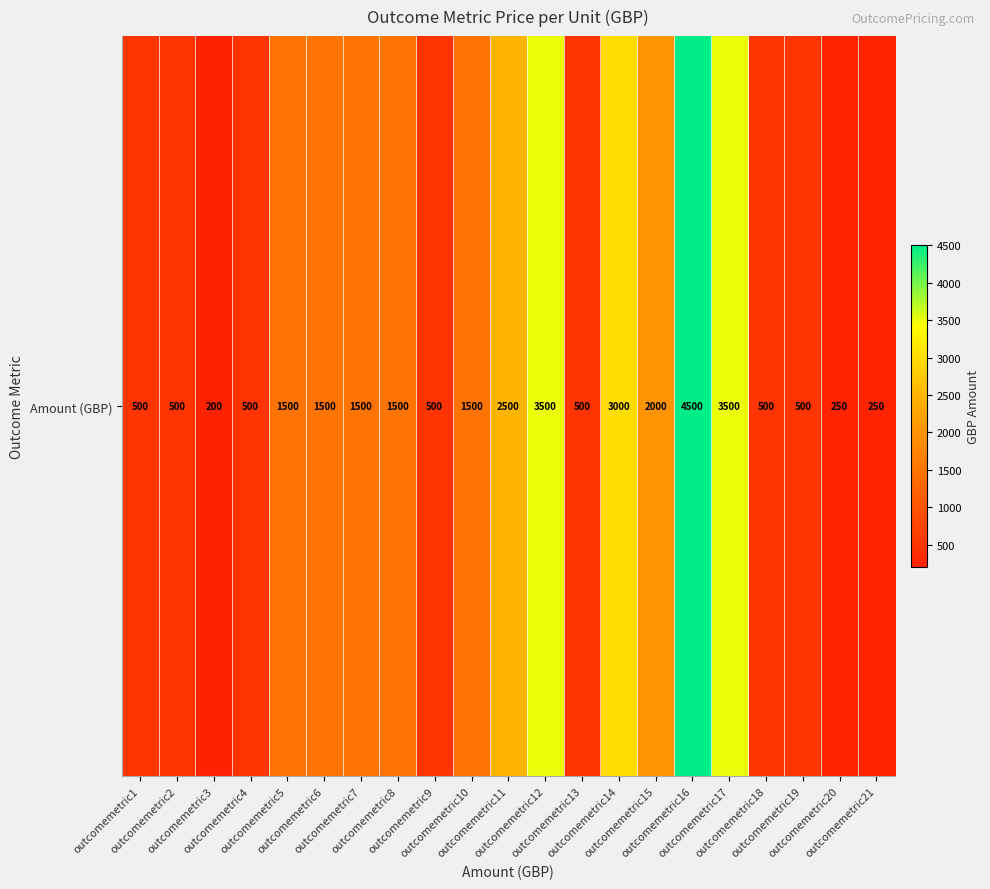

The value at outcomemetric3 is 276. True or false?

False